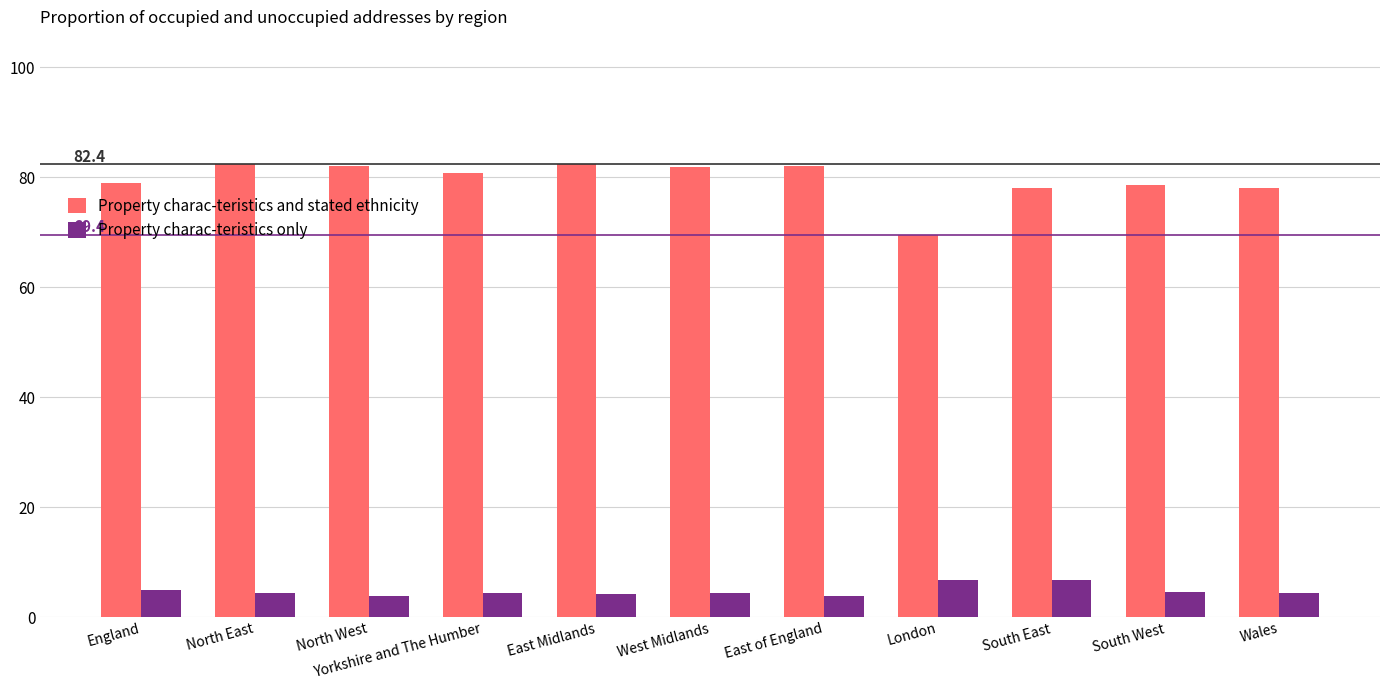

What is the total value across all series at London?

76.1